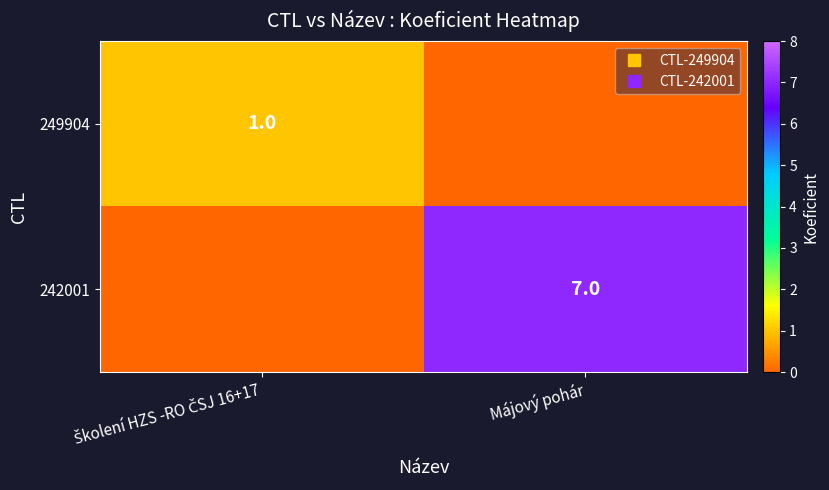

Is it true that 242001 equals 2 at Májový pohár?

False